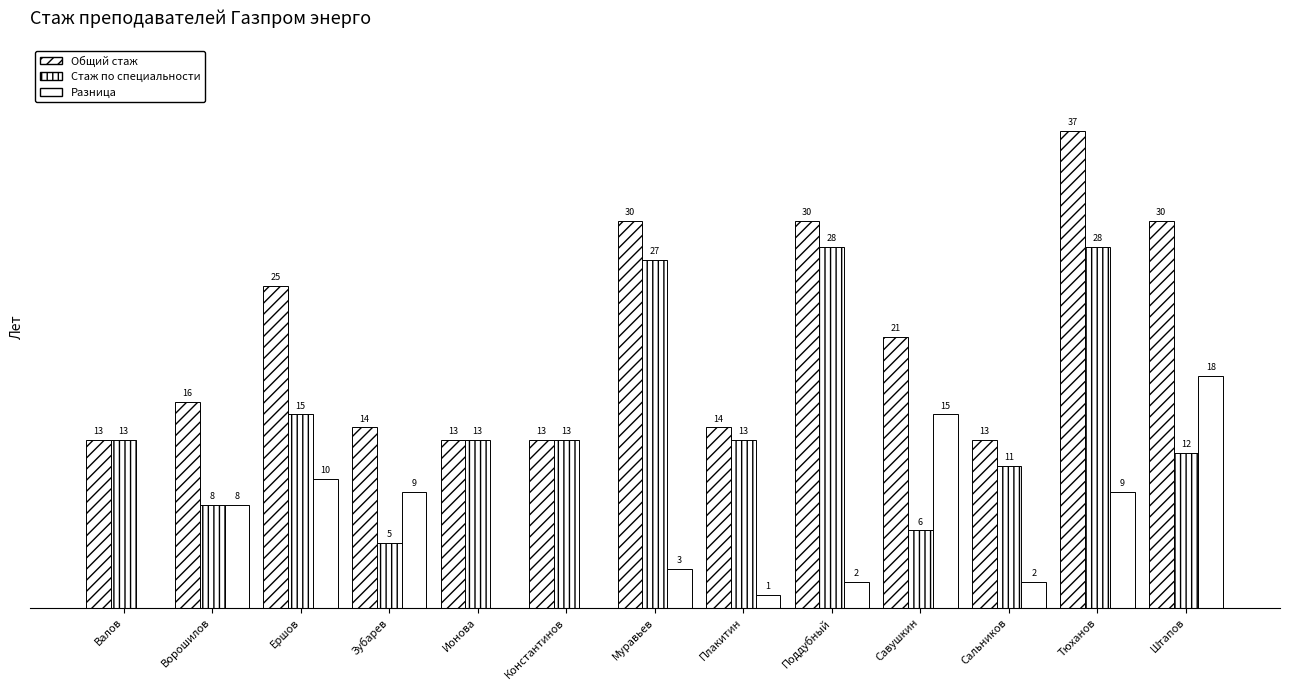

How many series are shown in this chart?

3